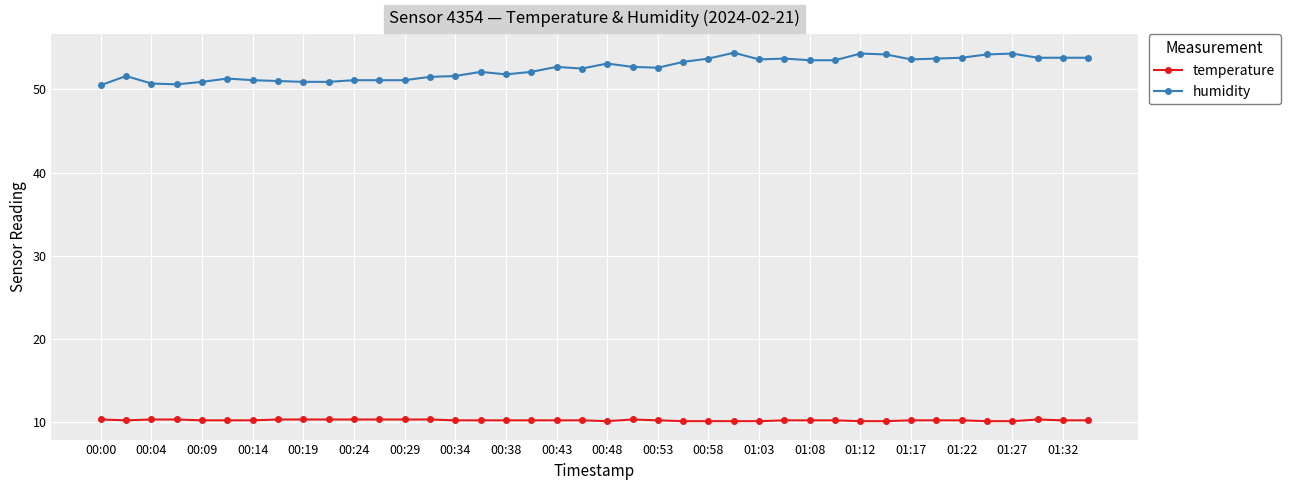

Which series has the largest total across all categories?

humidity